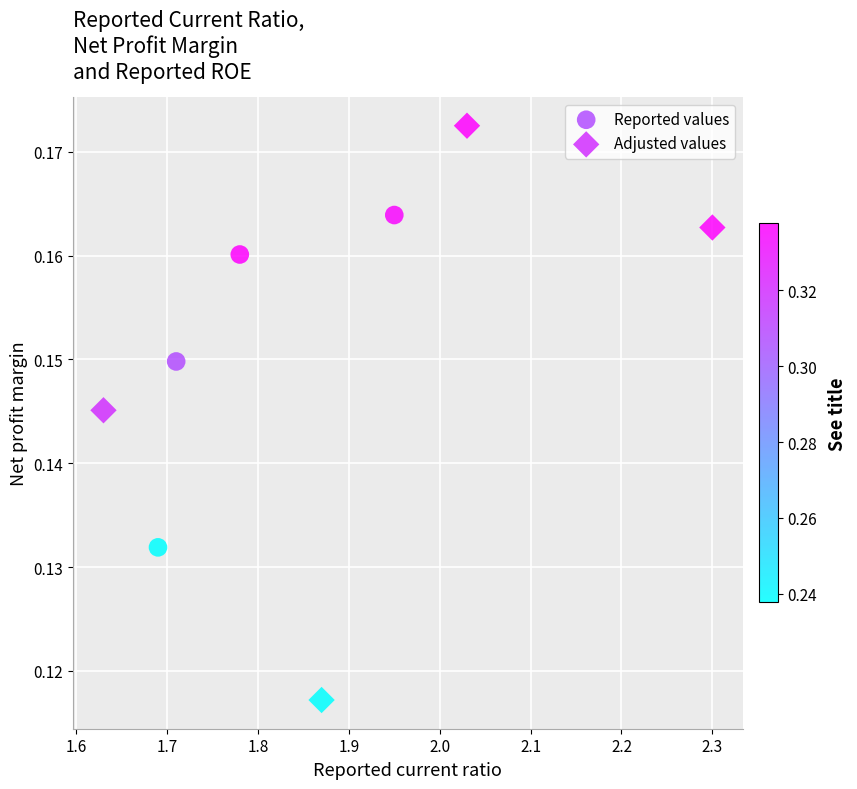

Which series has the widest spread of Y values?

Adjusted values